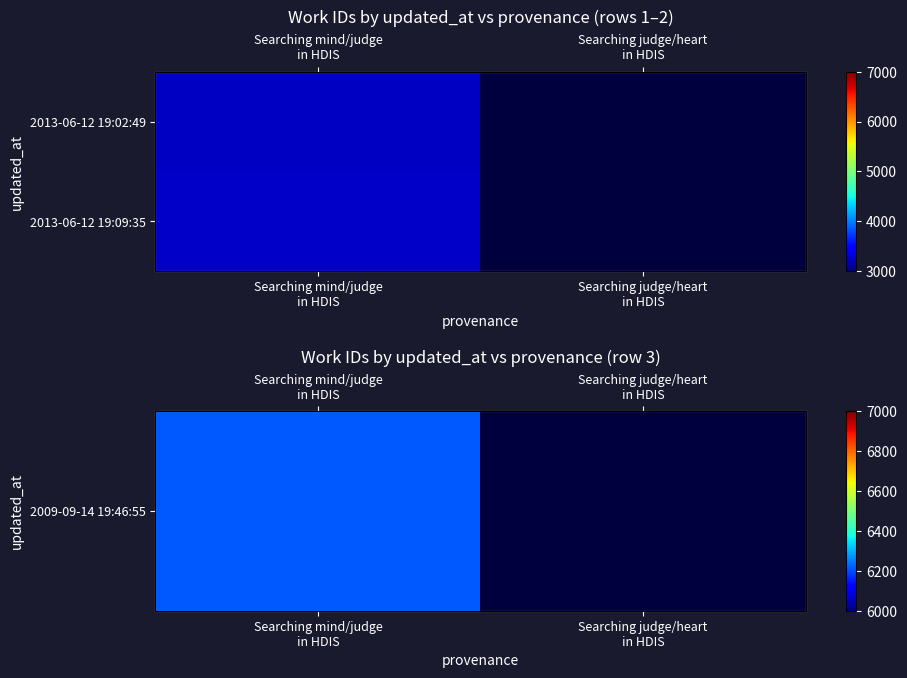

What is the minimum value shown in the chart?

3250.0